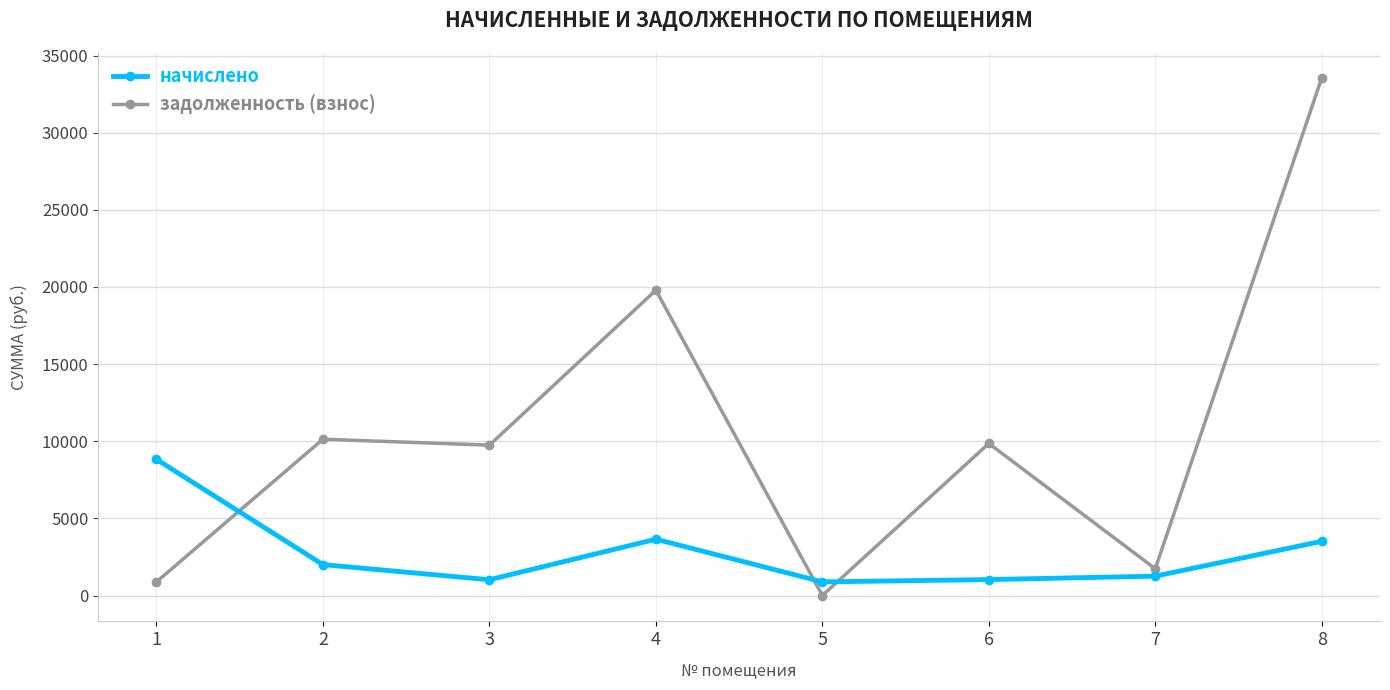

True or false: задолженность (взнос) has more than 0 interior local peaks.

True